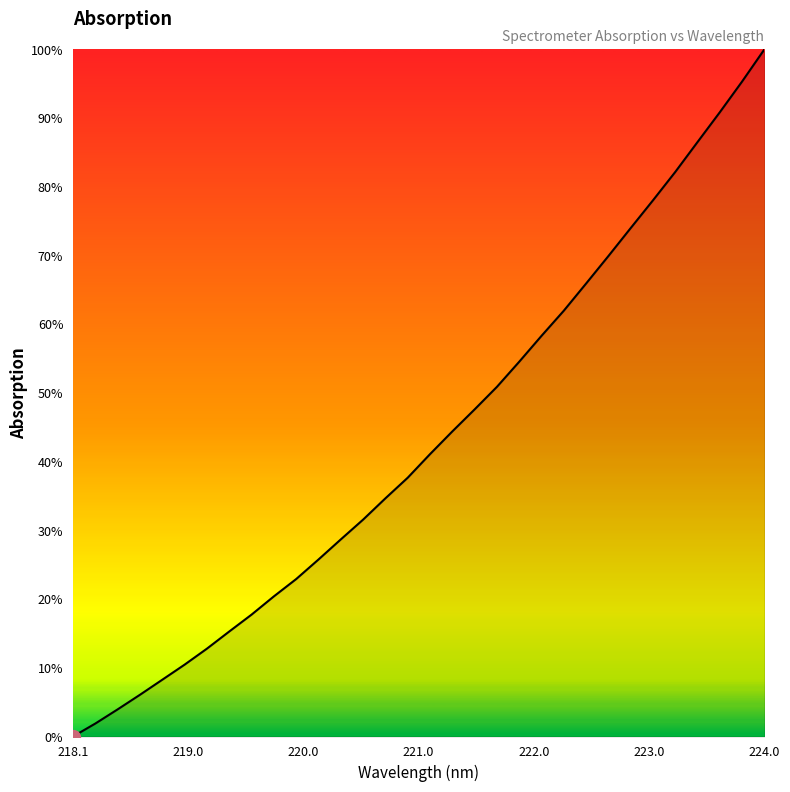

Reading left to right, extract all data points from this chart.

0.0	1.9	3.9	6.1	8.3	10.5	12.8	15.3	17.7	20.4	22.9	25.8	28.7	31.6	34.7	37.7	41.1	44.4	47.6	50.9	54.5	58.3	62.0	65.9	69.9	74.0	78.0	82.2	86.5	90.9	95.3	100.0